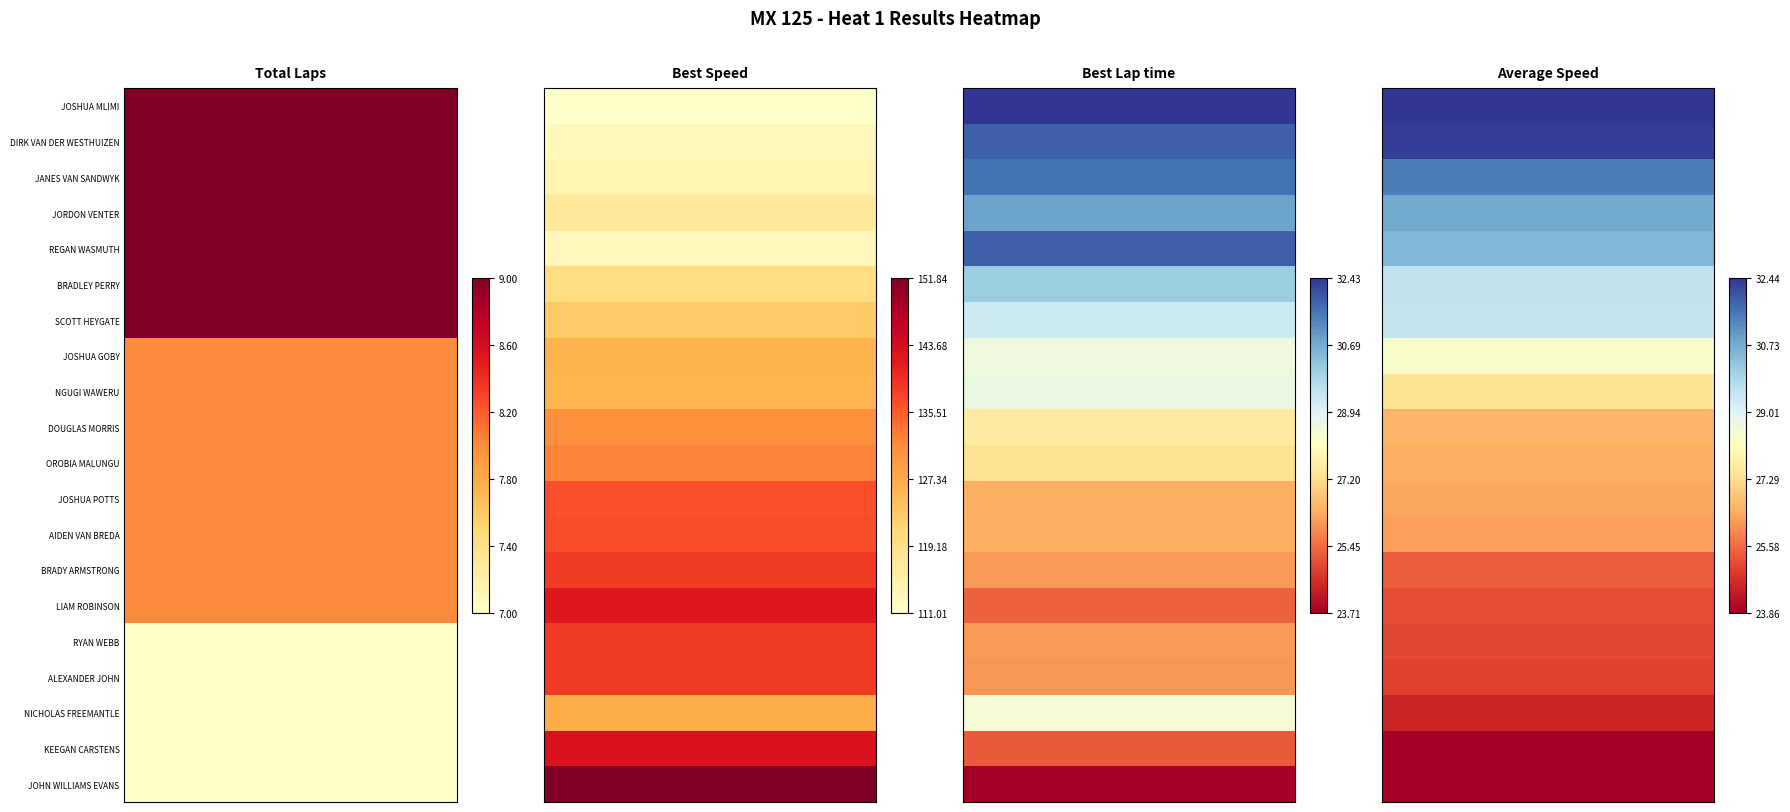

Which category has the lowest value in the JOSHUA GOBY series?

Total Laps